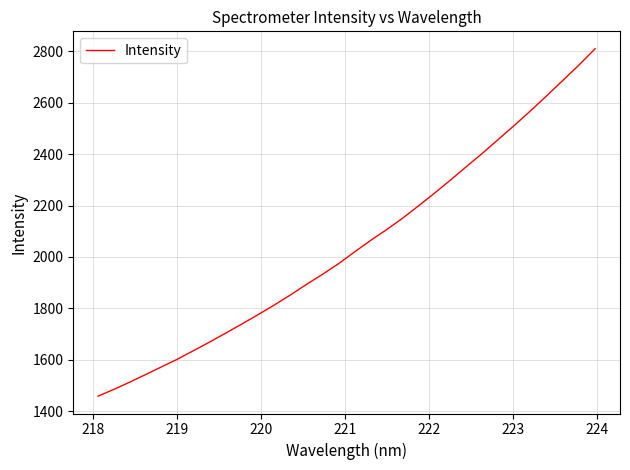

What is the difference between the maximum and minimum values?

1351.9